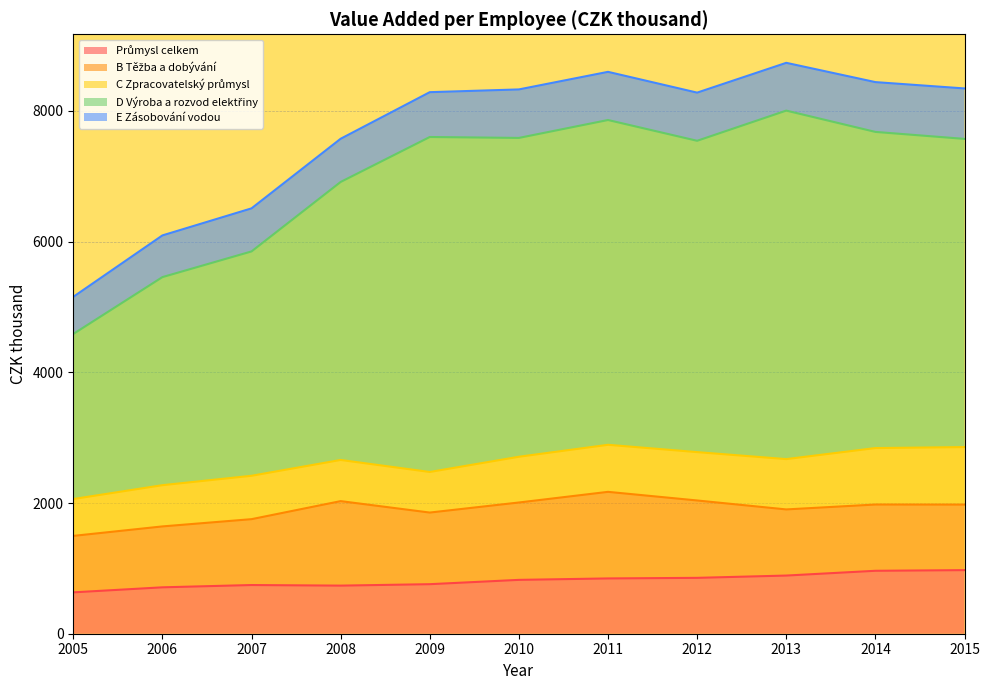

Is it true that Průmysl celkem equals 736 at 2008?

True